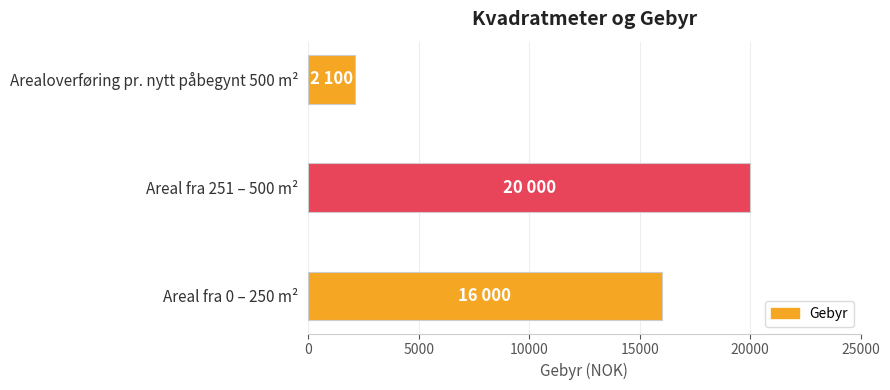

What is the change in value from Areal fra 0 – 250 m² to Arealoverføring pr. nytt påbegynt 500 m²?

-13900